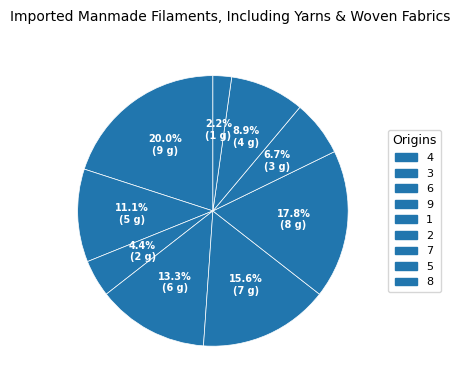

Which category has the biggest portion of the pie?

4